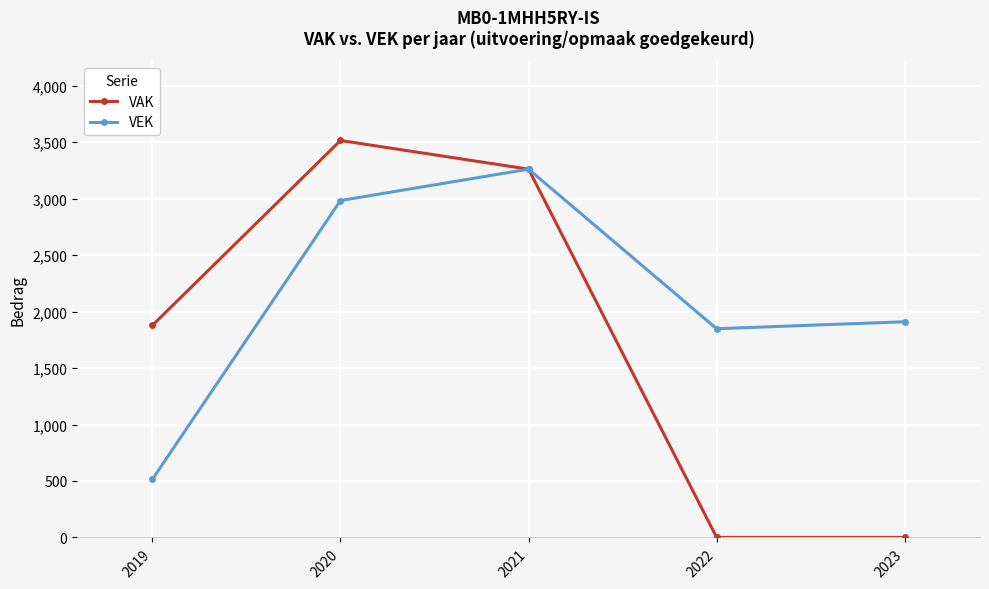

Rank the series by their average value, from highest to lowest.

VEK, VAK